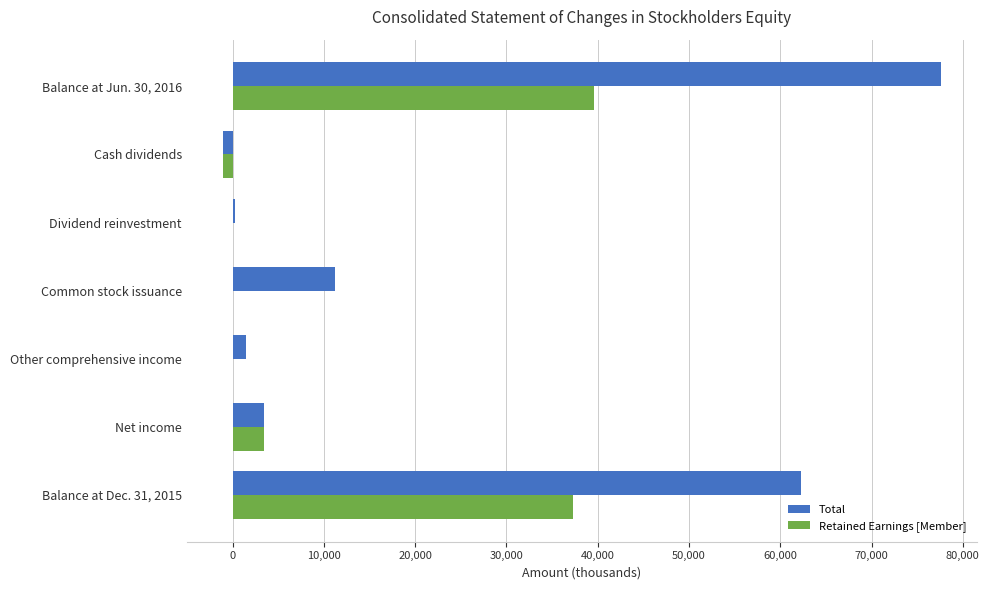

At which category is the sum across all series the highest?

Balance at Jun. 30, 2016